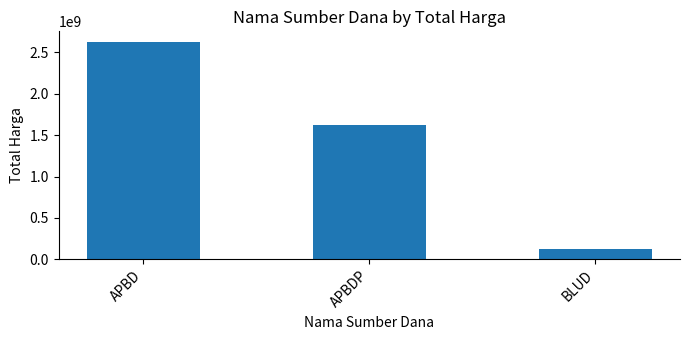

How many values are below 1622018150?

1